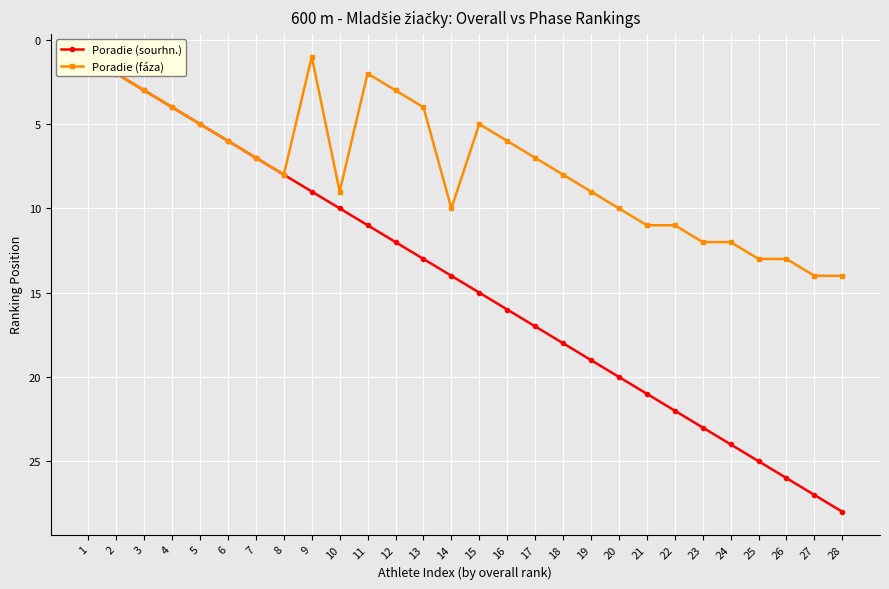

Reading left to right, transcribe all the data shown in this chart.

Poradie (sourhn.): 1	2	3	4	5	6	7	8	9	10	11	12	13	14	15	16	17	18	19	20	21	22	23	24	25	26	27	28
Poradie (fáza): 1	2	3	4	5	6	7	8	1	9	2	3	4	10	5	6	7	8	9	10	11	11	12	12	13	13	14	14